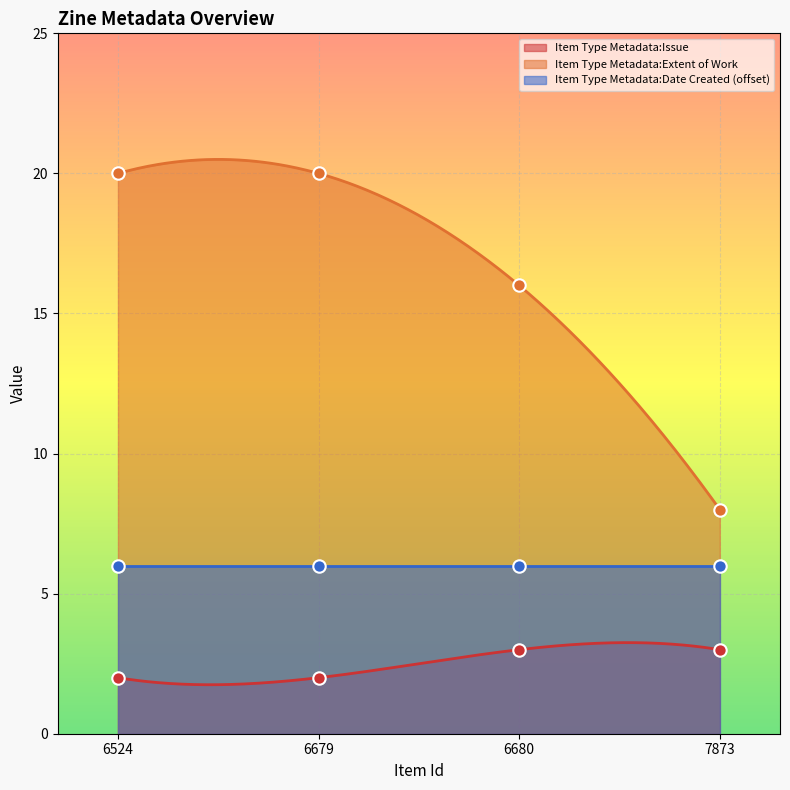

Which series has the largest total across all categories?

Item Type Metadata:Extent of Work